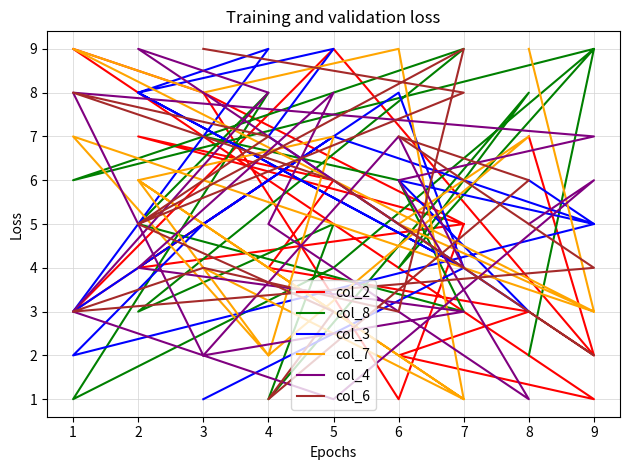

Rank the series by their maximum value, from lowest to highest.

col_2, col_8, col_3, col_7, col_4, col_6